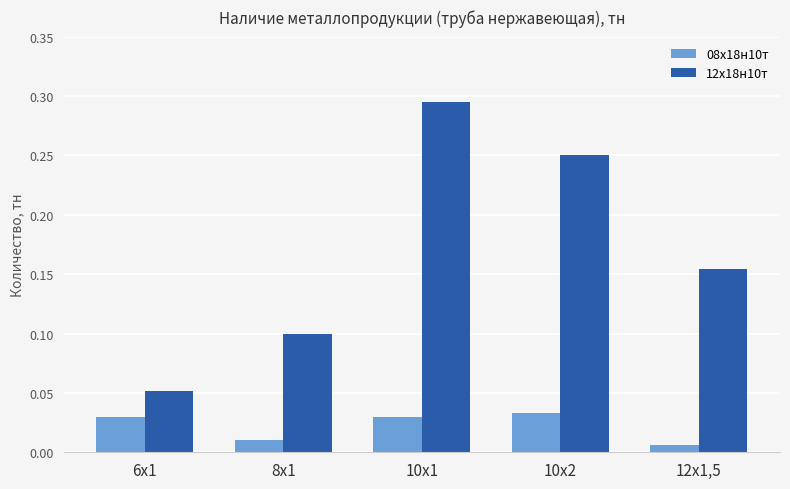

Rank the series at 12х1,5 from lowest to highest value.

08х18н10т, 12х18н10т